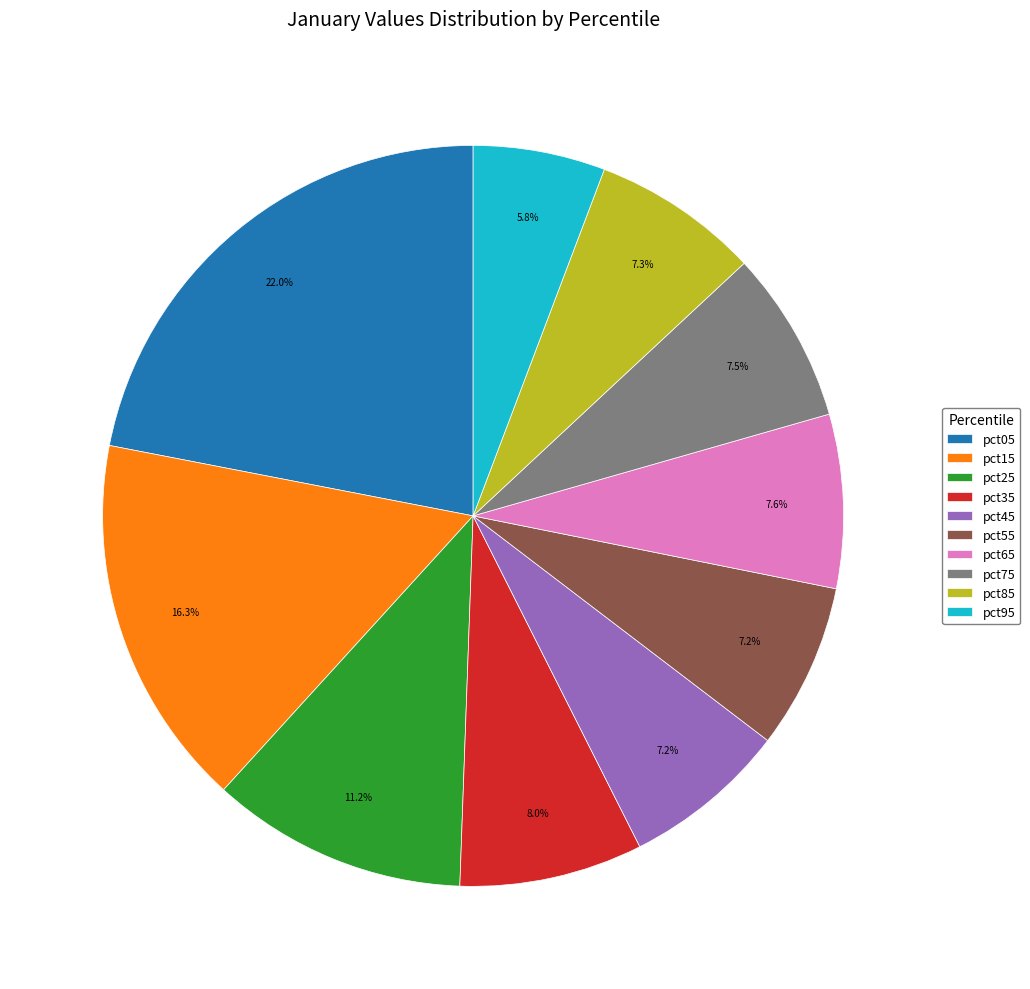

What percentage do pct35 and pct75 together represent?

15.5%